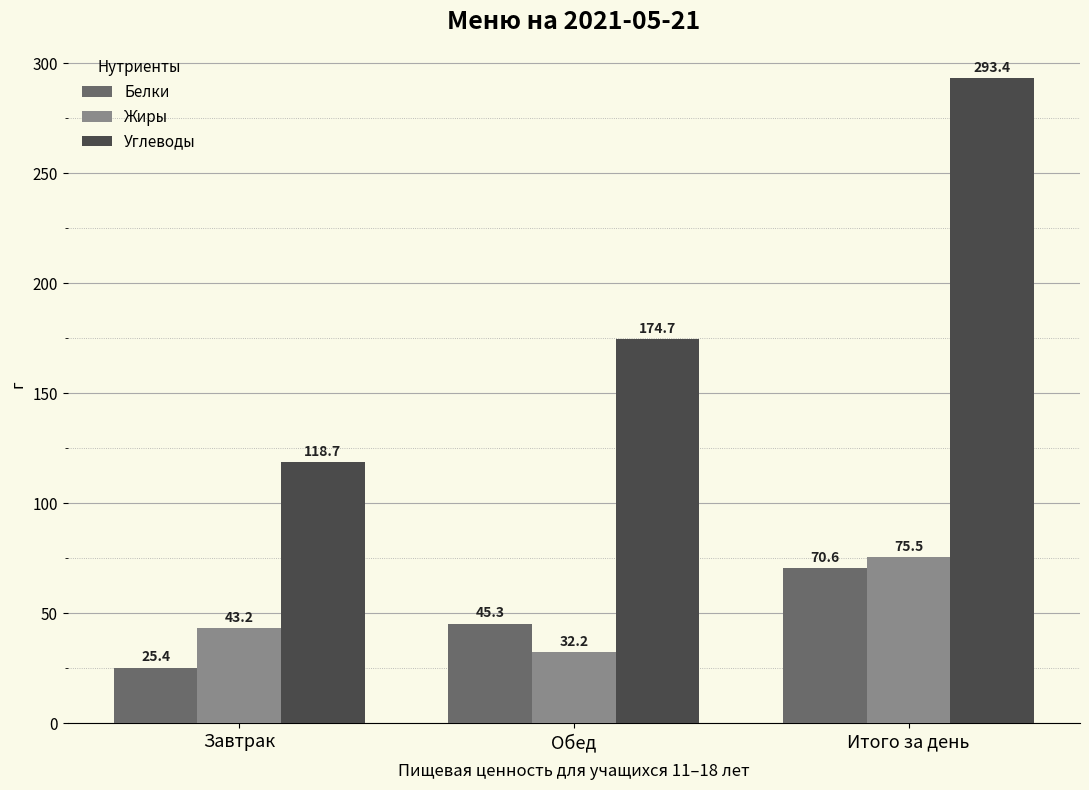

What is the label of the 1st bar from the left?

Завтрак